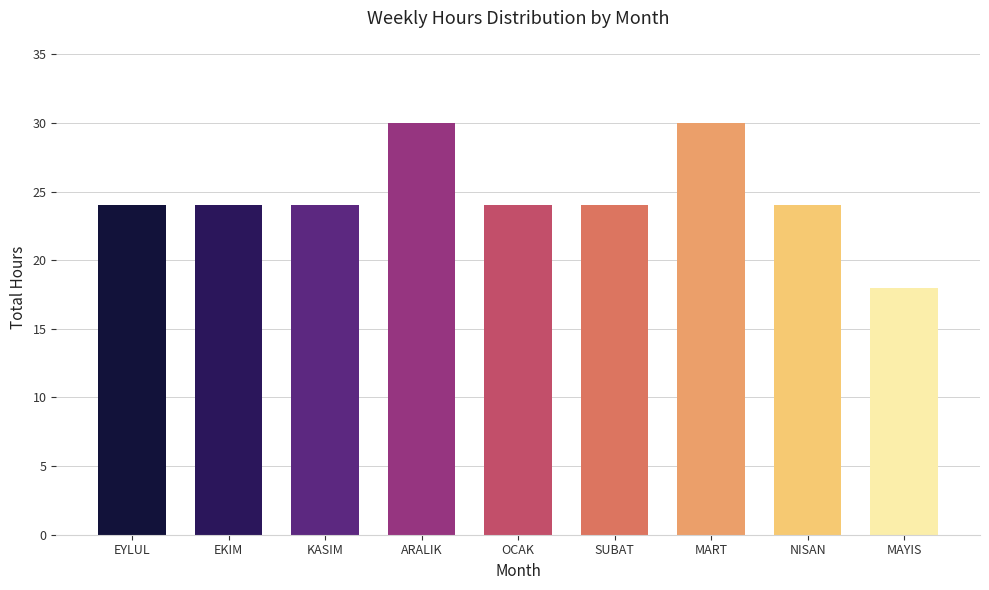

Reading left to right, extract all data points from this chart.

24	24	24	30	24	24	30	24	18